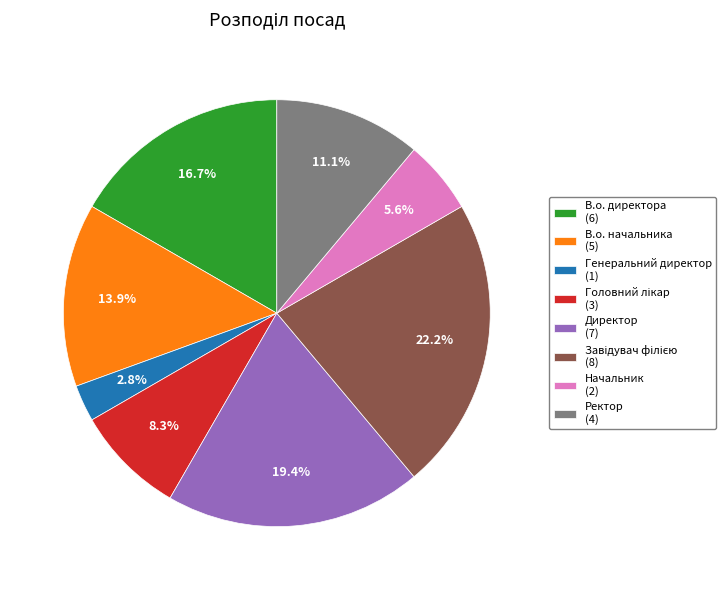

Do В.о. начальника (5) and Генеральний директор (1) together represent more than half of the pie?

No